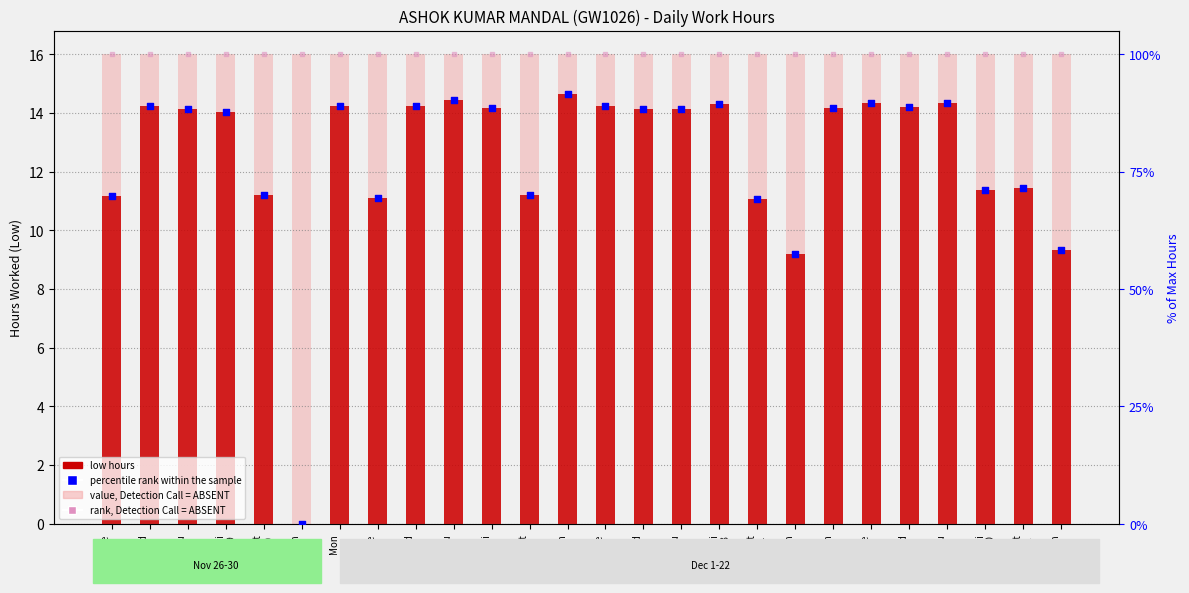

Which series has the largest total across all categories?

rank, Detection Call = ABSENT